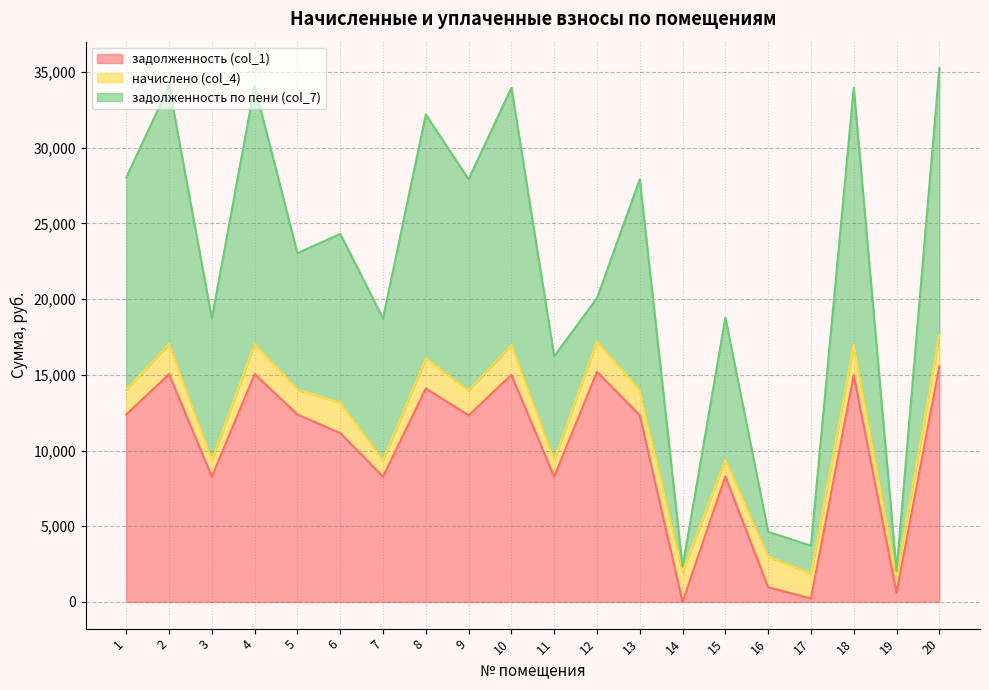

Between 3 and 7, which is larger?

3